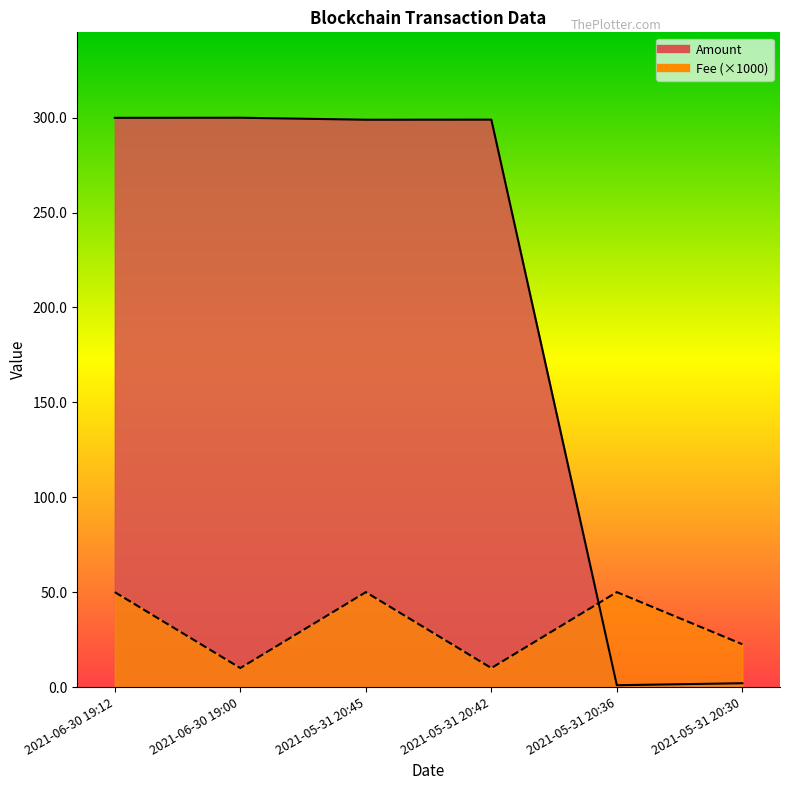

Reading left to right, what are all the values shown in this chart?

Amount: 299.9	300.0	298.9	299.0	0.9	2.0
Fee: 50.0	10.0	50.0	10.0	50.0	22.5